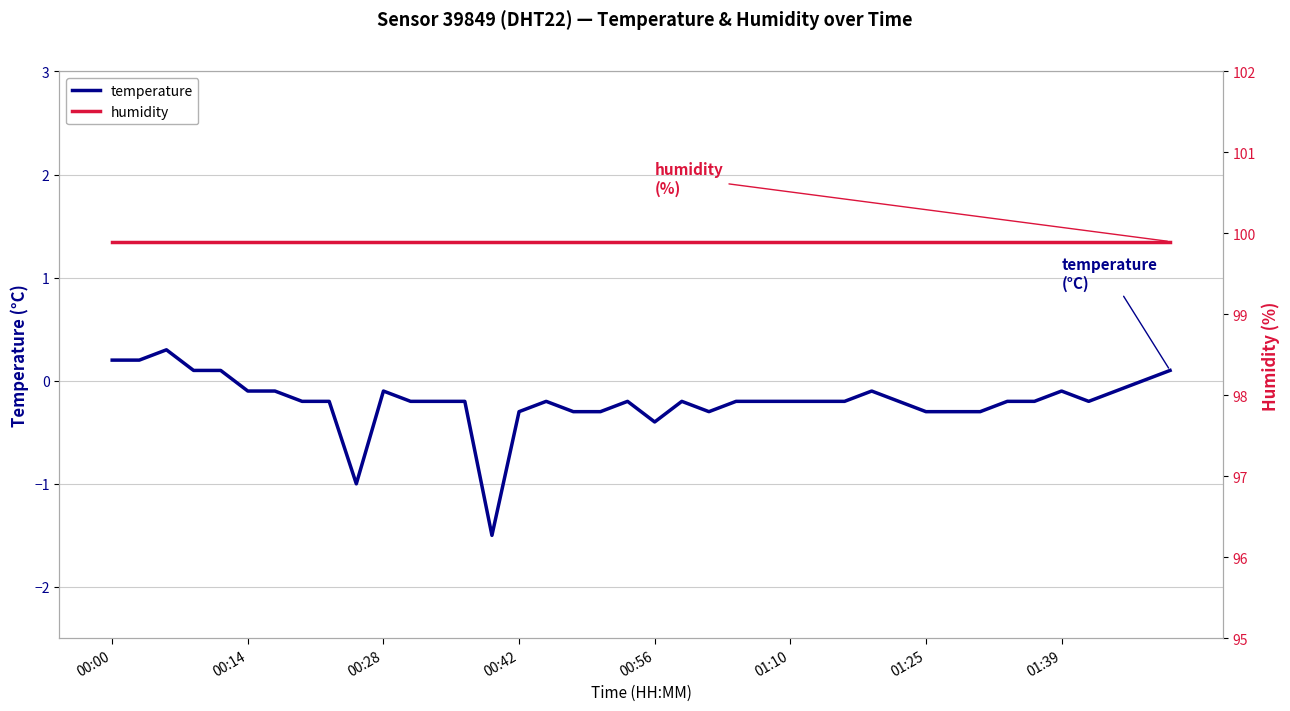

Which series changed the most between 11 and 15?

temperature